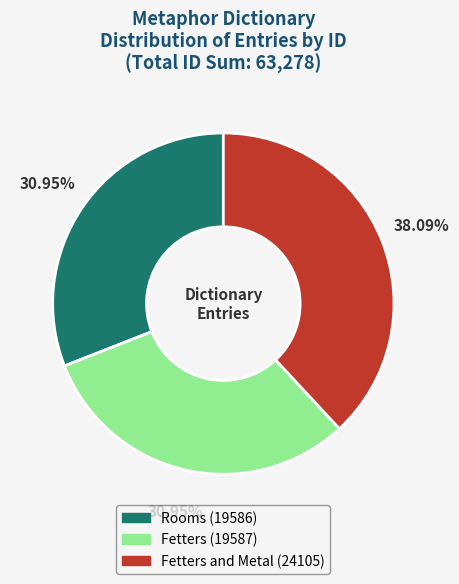

Does any single category account for the majority?

No